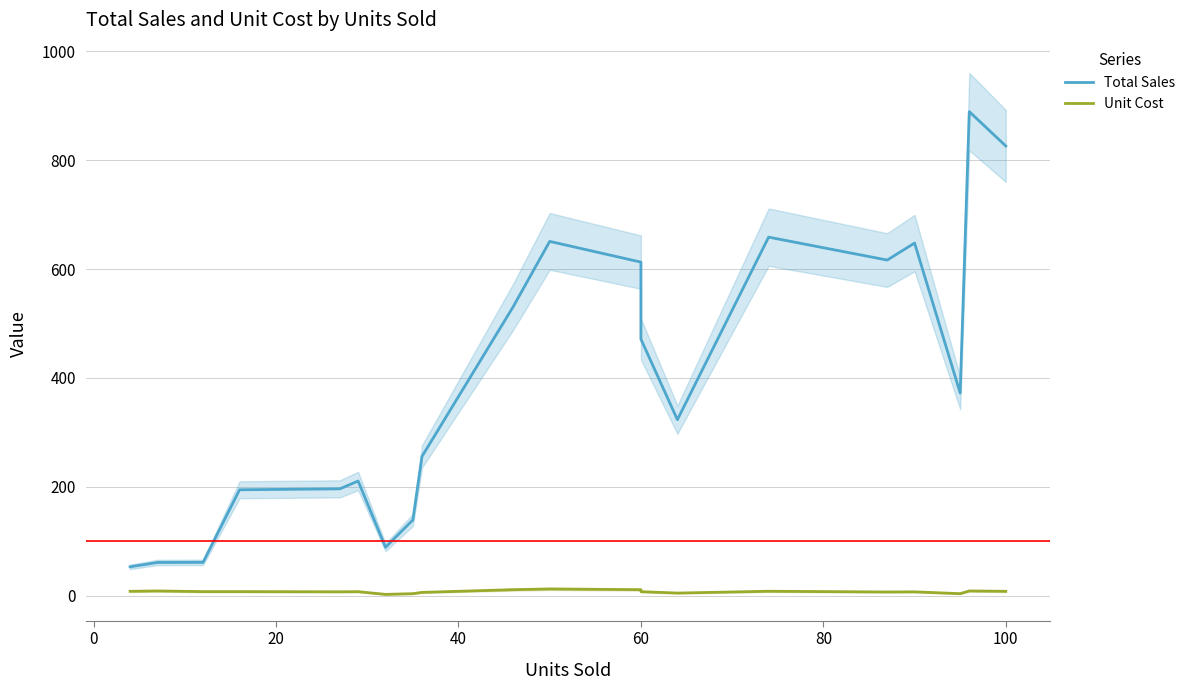

Rank the series at 100 from lowest to highest value.

Unit Cost, Total Sales